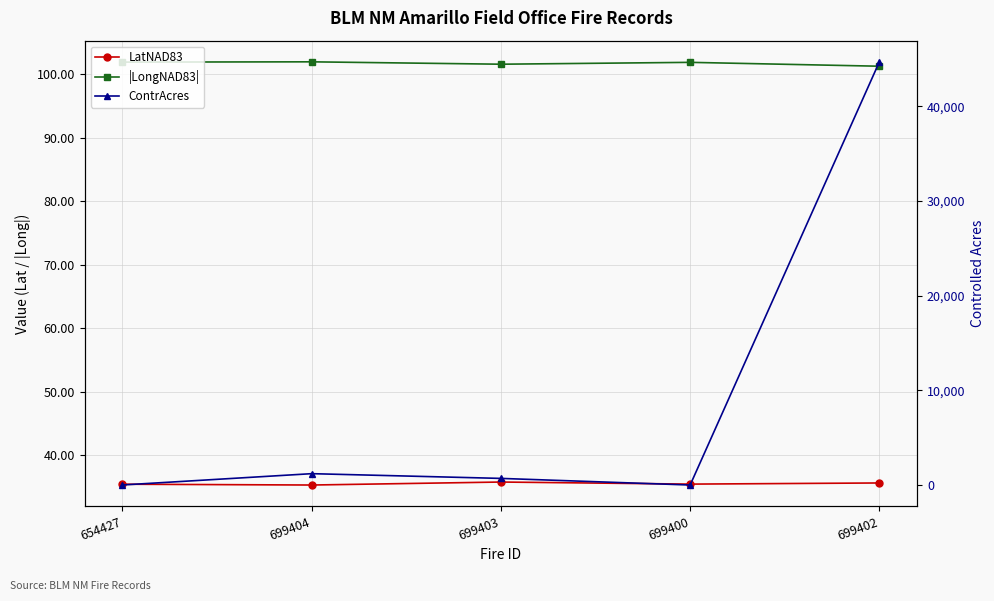

Does the chart have visible grid lines?

Yes